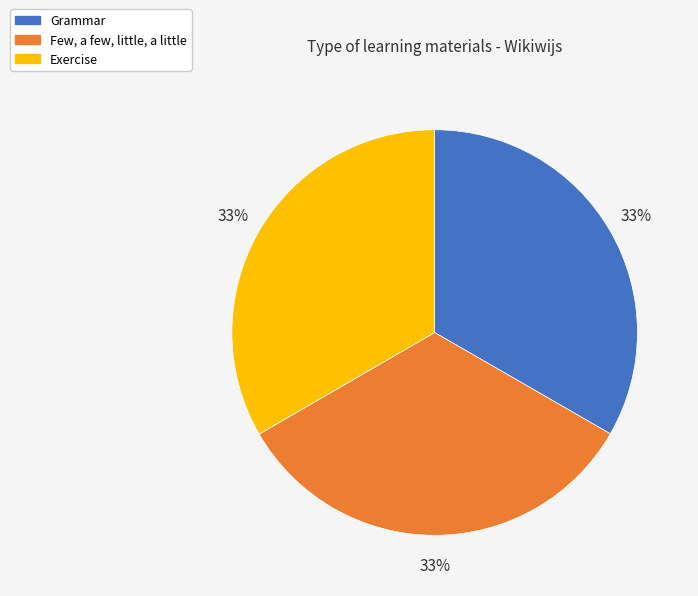

Does any single category account for the majority?

No